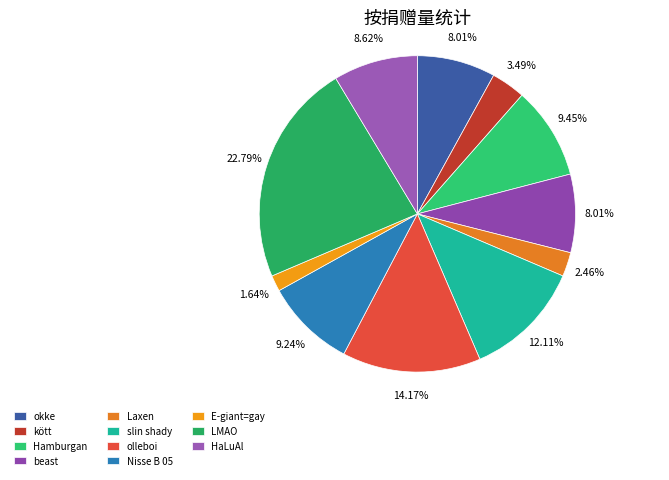

How many segments does this pie chart have?

11